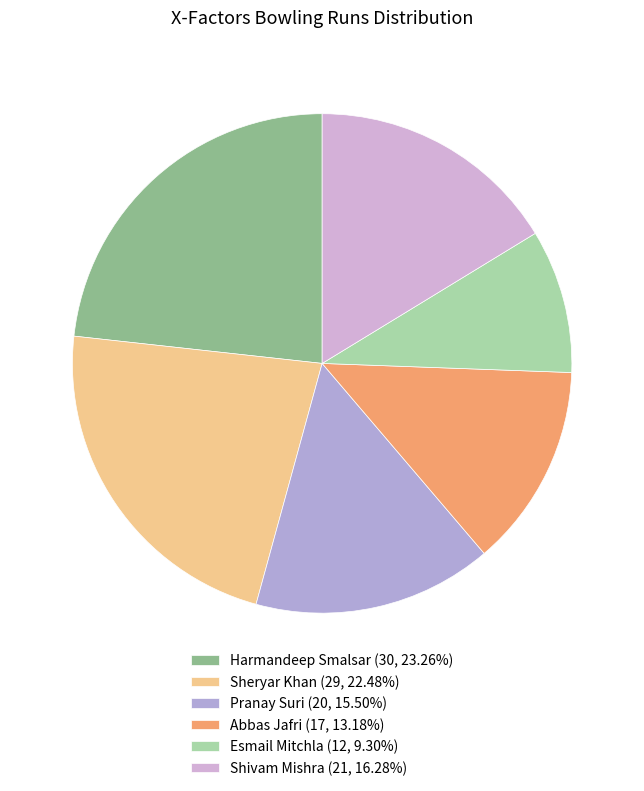

Rank the categories by value from highest to lowest.

Harmandeep Smalsar, Sheryar Khan, Shivam Mishra, Pranay Suri, Abbas Jafri, Esmail Mitchla